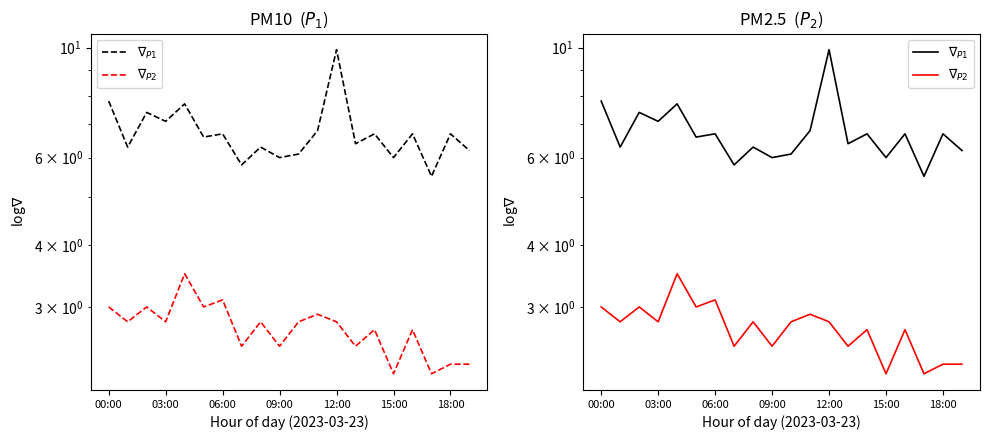

What is the total value across all series at 16?

9.4